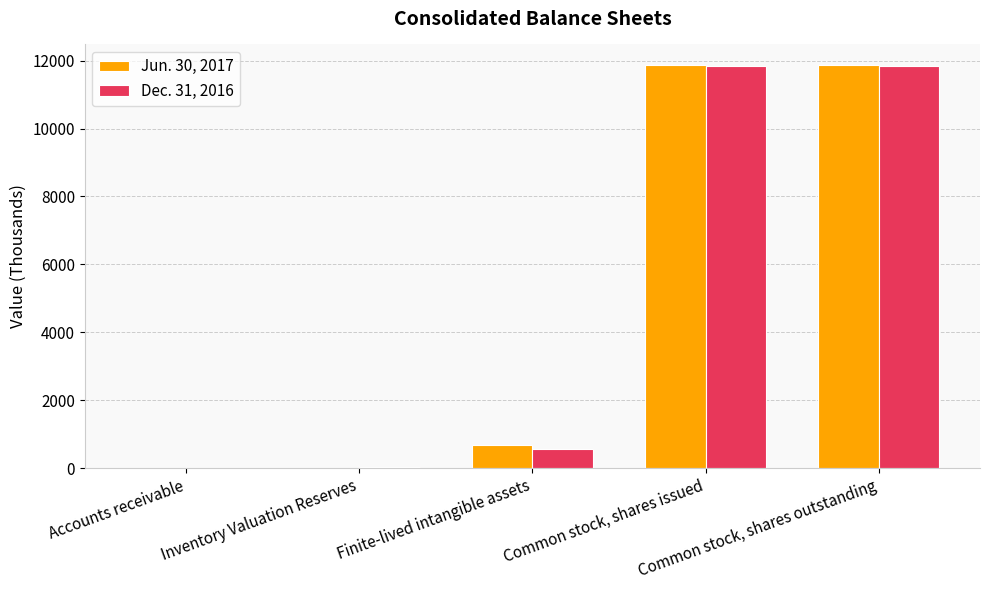

Are the bars horizontal?

No